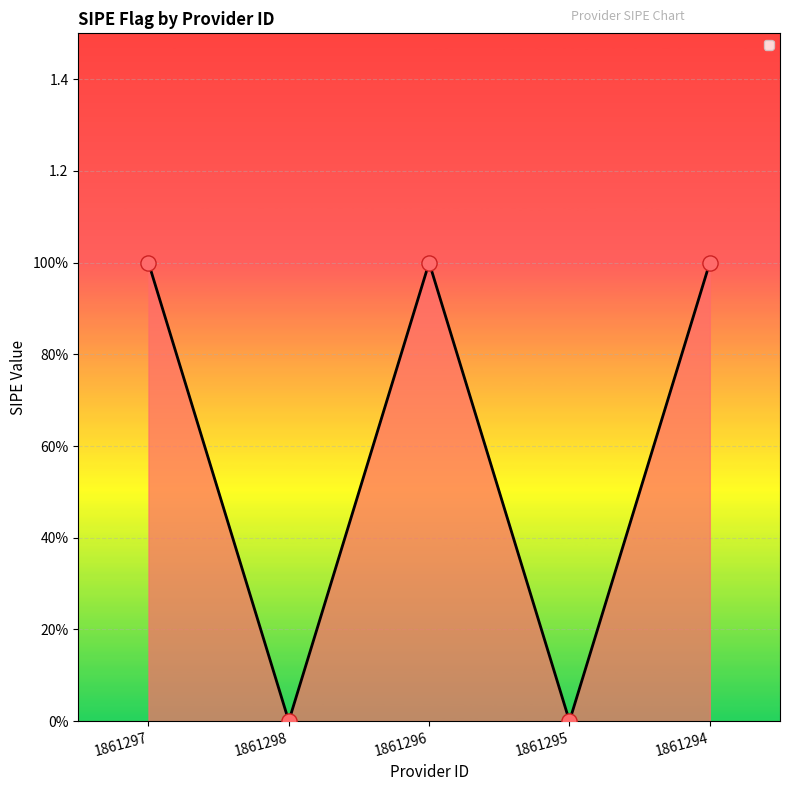

What is the change in value from 1861295 to 1861294?

+1